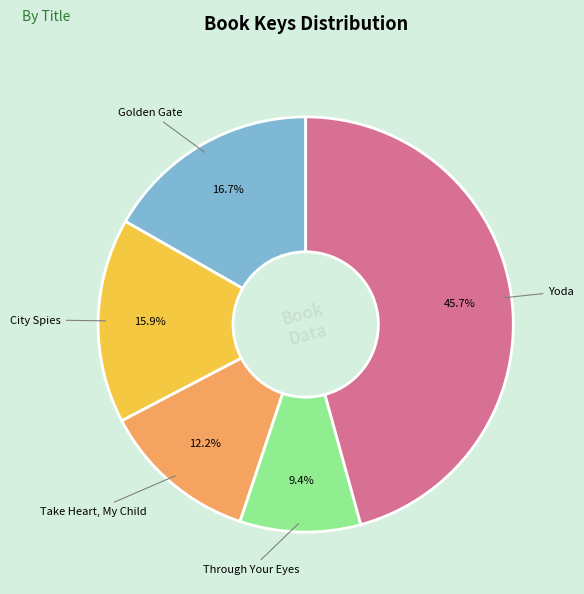

What is the ratio of the value at Yoda to the value at Take Heart, My Child?

3.7